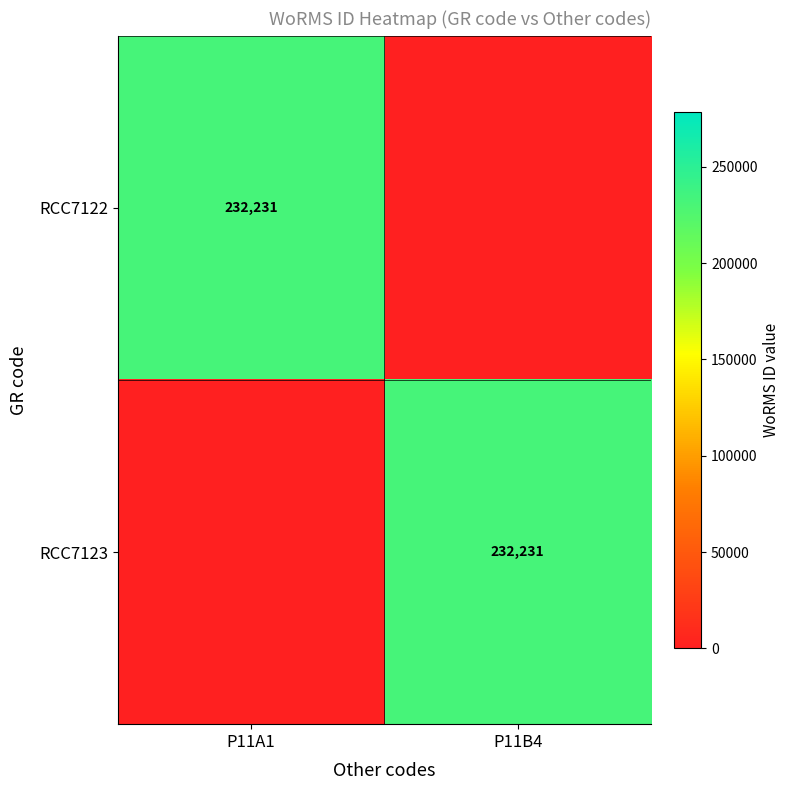

What is the greatest value displayed?

232231